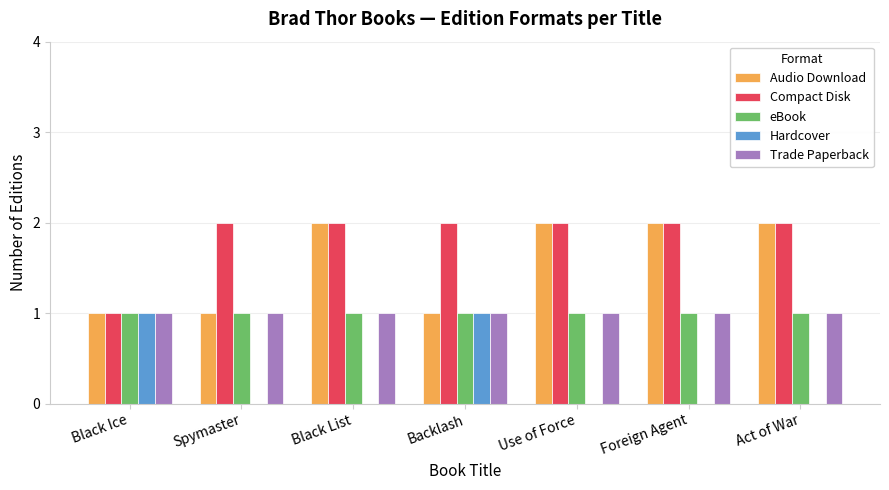

How many distinct data groups are displayed?

5